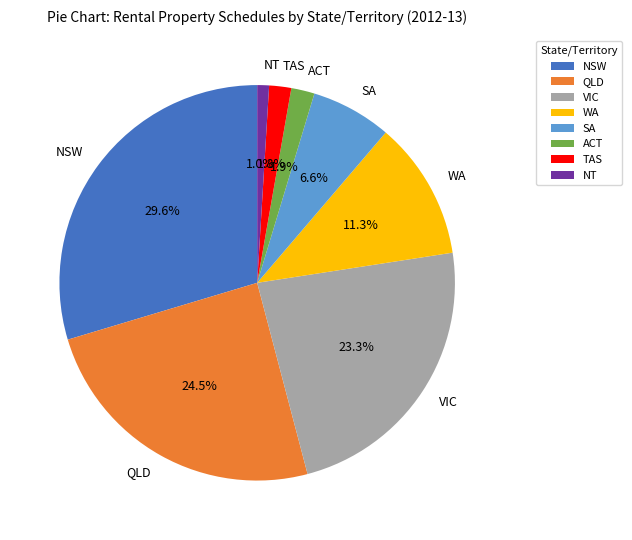

What percentage is NOT represented by SA?

93.4%